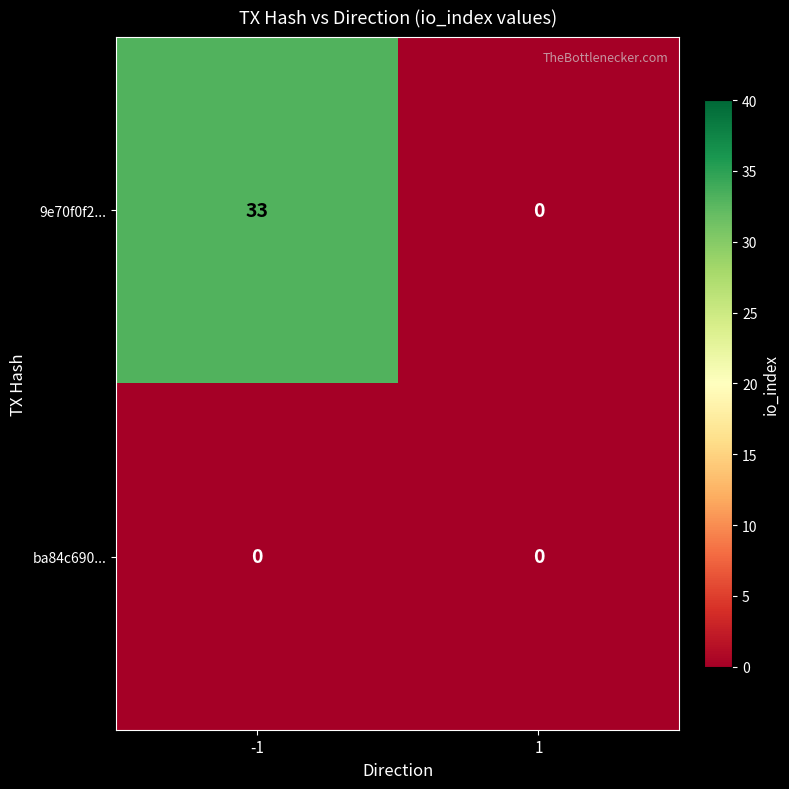

Rank the series by their maximum value, from lowest to highest.

ba84c690..., 9e70f0f2...